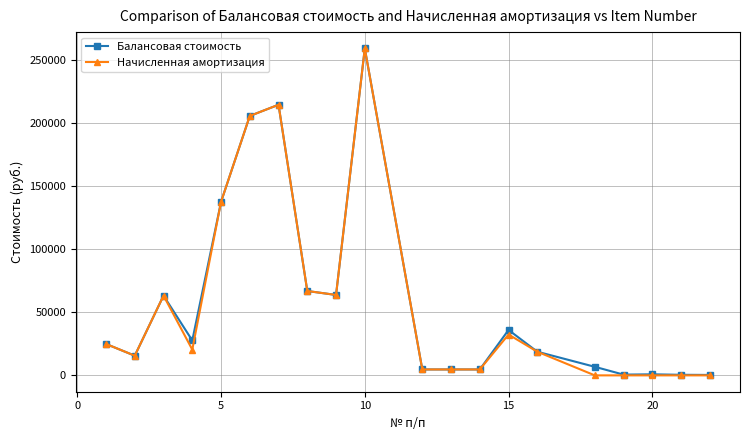

What is the average value of the Балансовая стоимость series?

57877.0